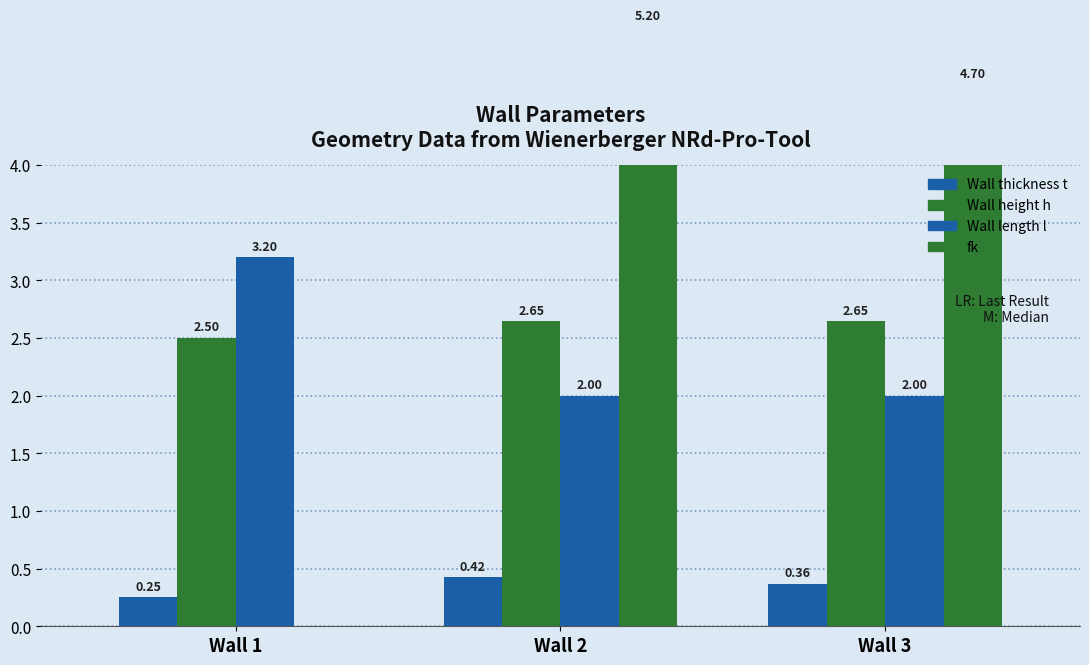

What is the difference between the maximum and minimum values in the Wall thickness t series?

0.2